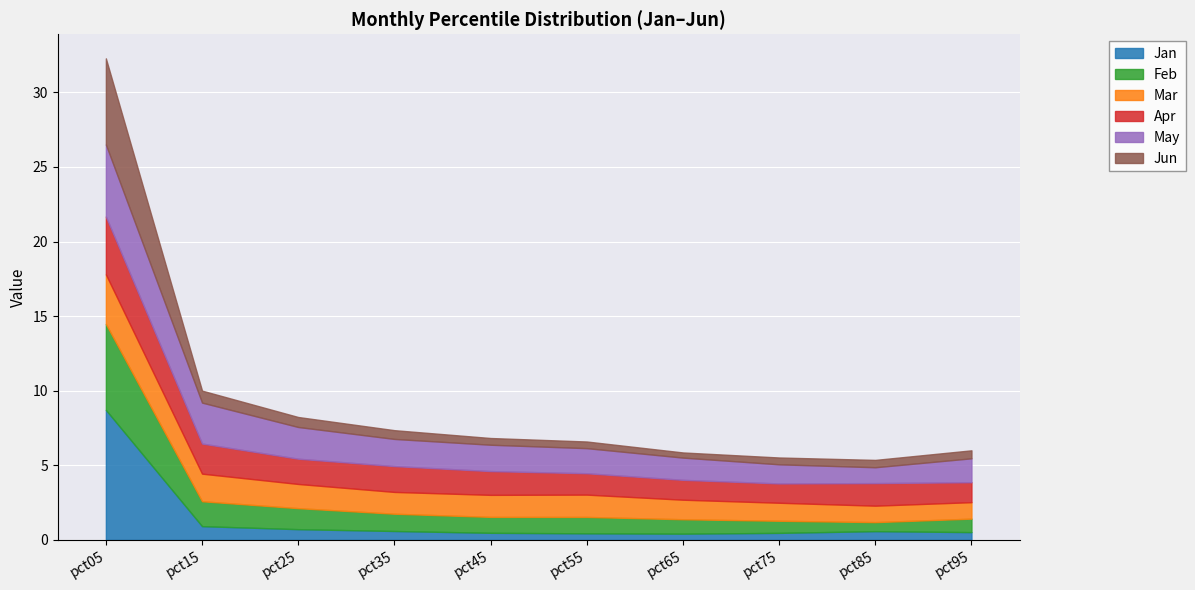

Which series changed the most between pct25 and pct75?

May